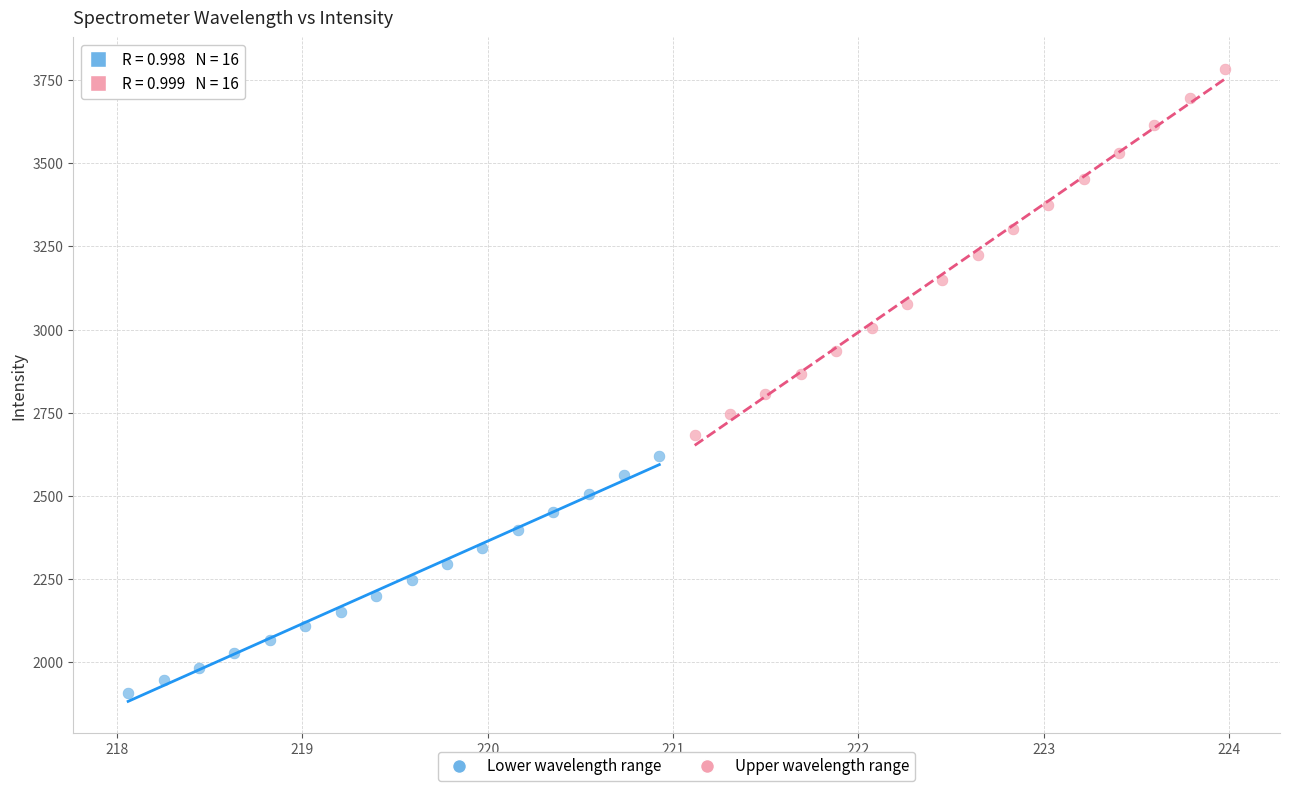

Which series reaches the maximum Y coordinate?

Upper wavelength range